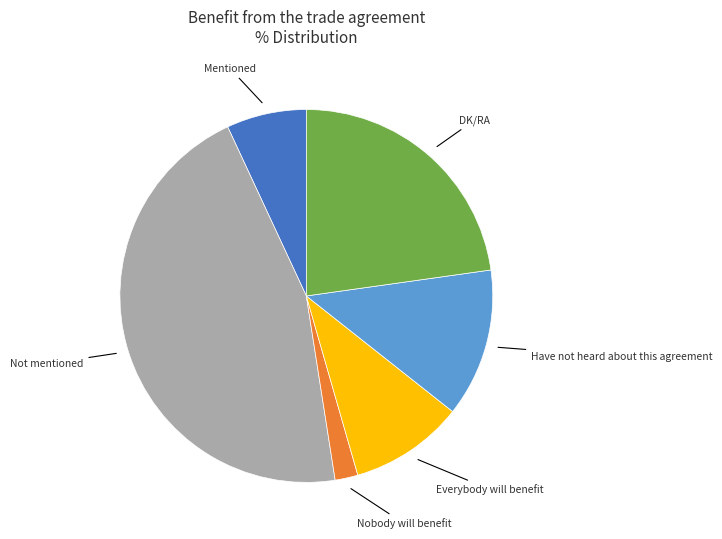

Is there a majority slice in this chart?

No